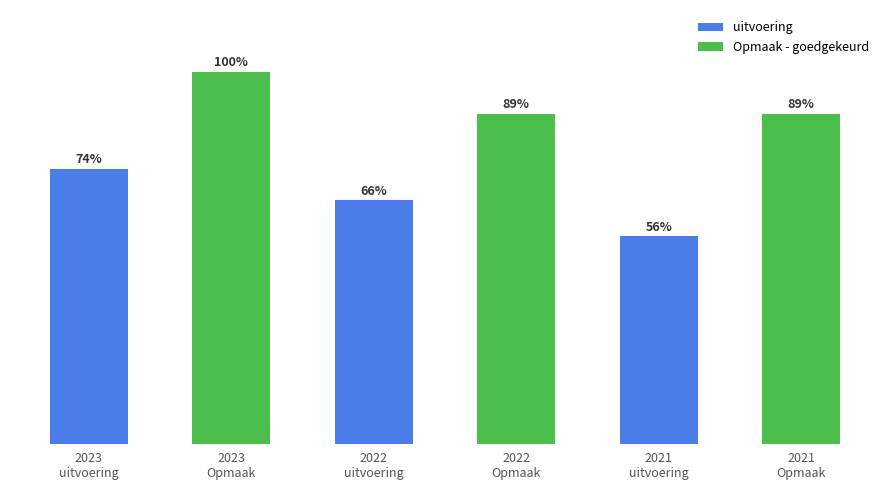

At 2022
uitvoering, list the series in order from smallest to largest.

uitvoering, Opmaak - goedgekeurd